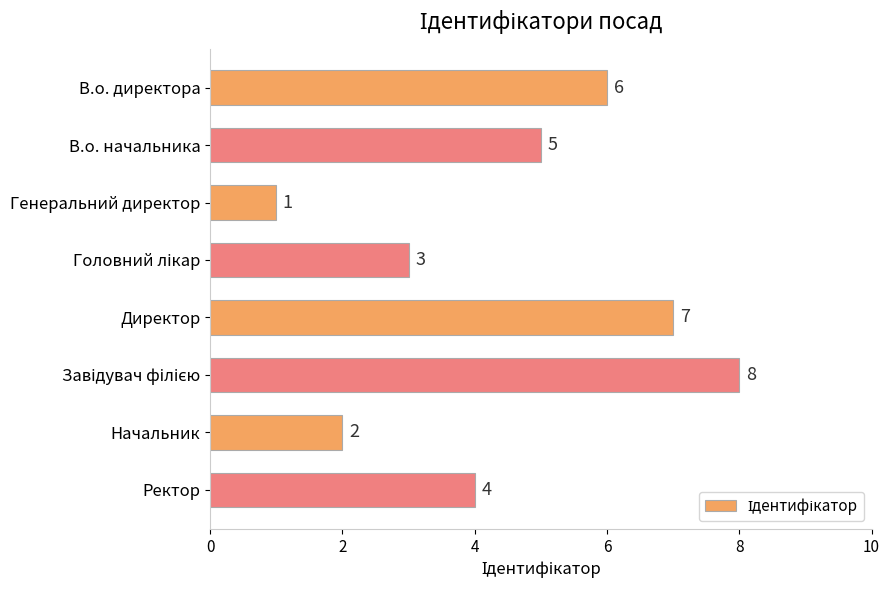

Which label corresponds to the smallest value in the chart?

Генеральний директор